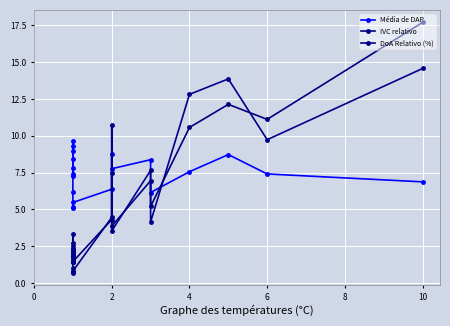

What is the average value of the IVC relativo series?

5.0